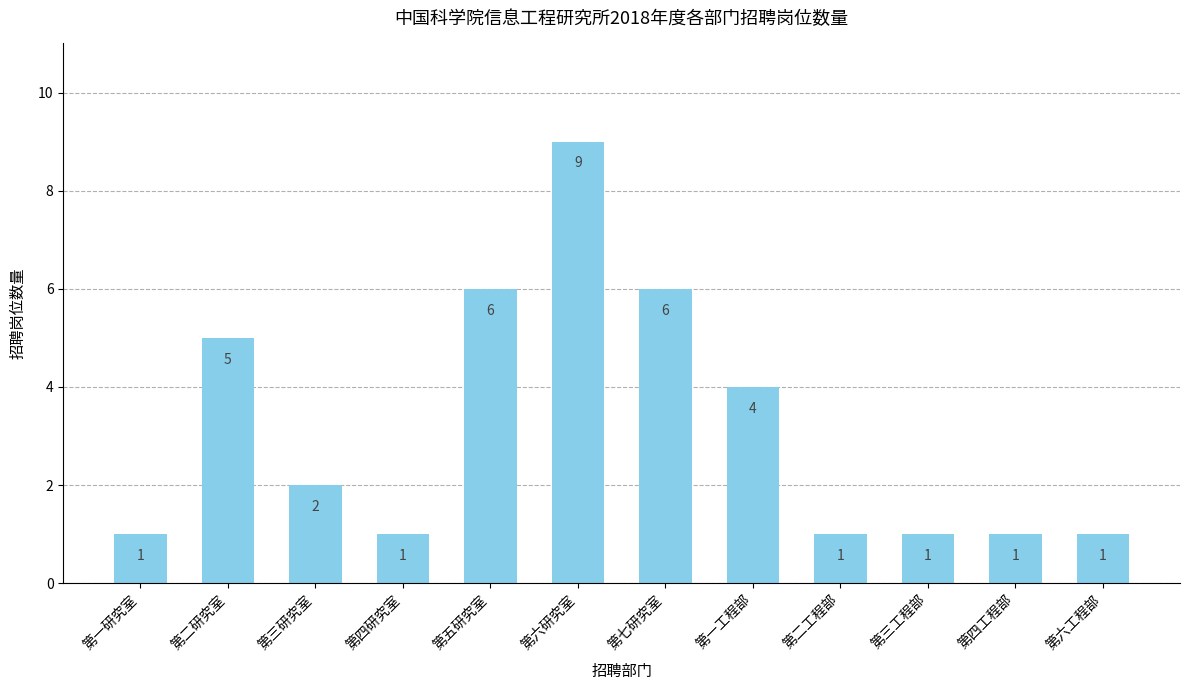

What is the difference between the maximum and minimum values?

8